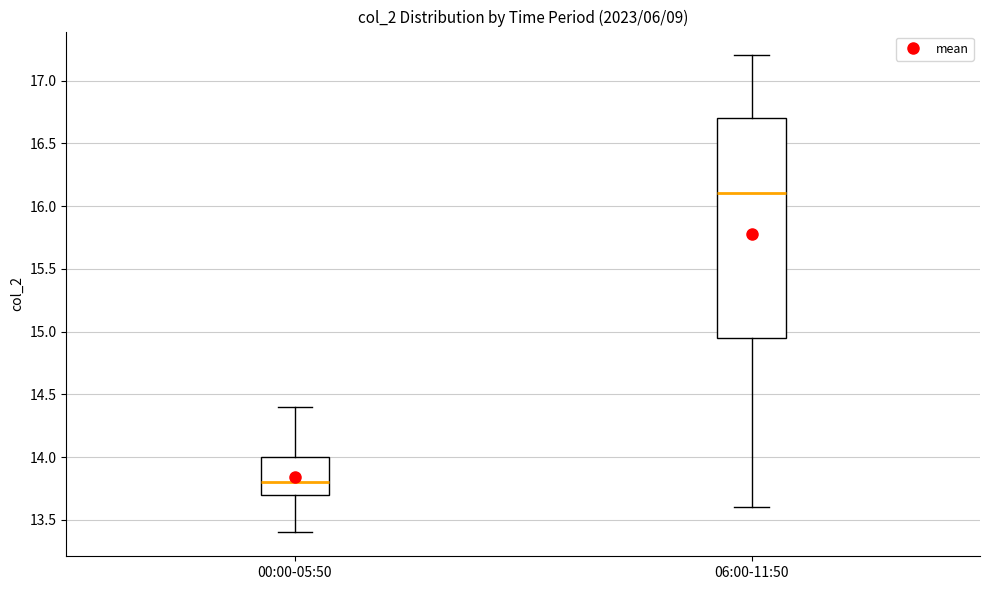

Comparing the boxes themselves (not the whiskers), which one is the tallest?

06:00-11:50